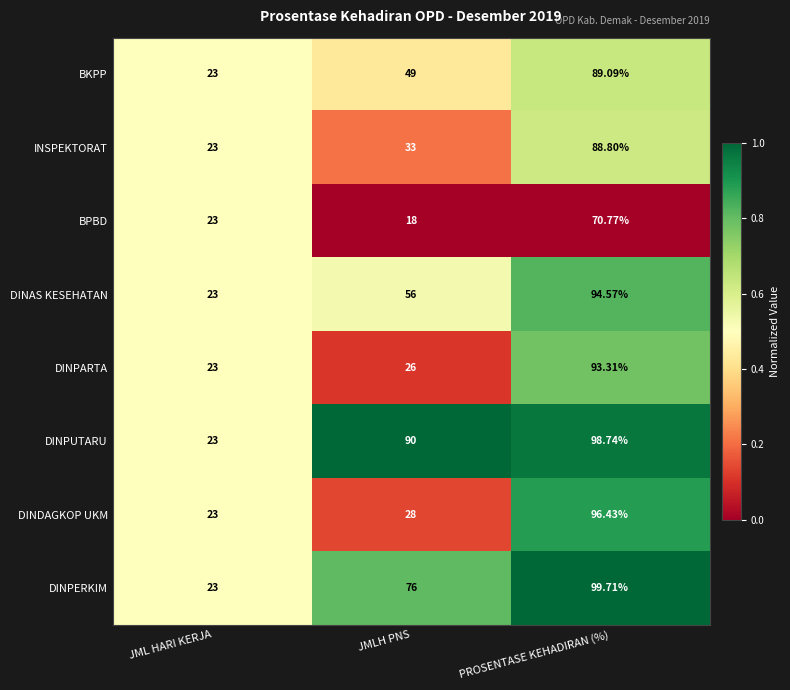

At which category is the sum across all series the highest?

PROSENTASE KEHADIRAN (%)